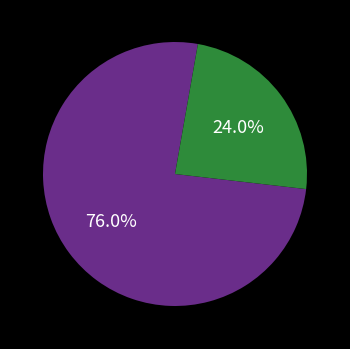

Is there a majority slice in this chart?

Yes